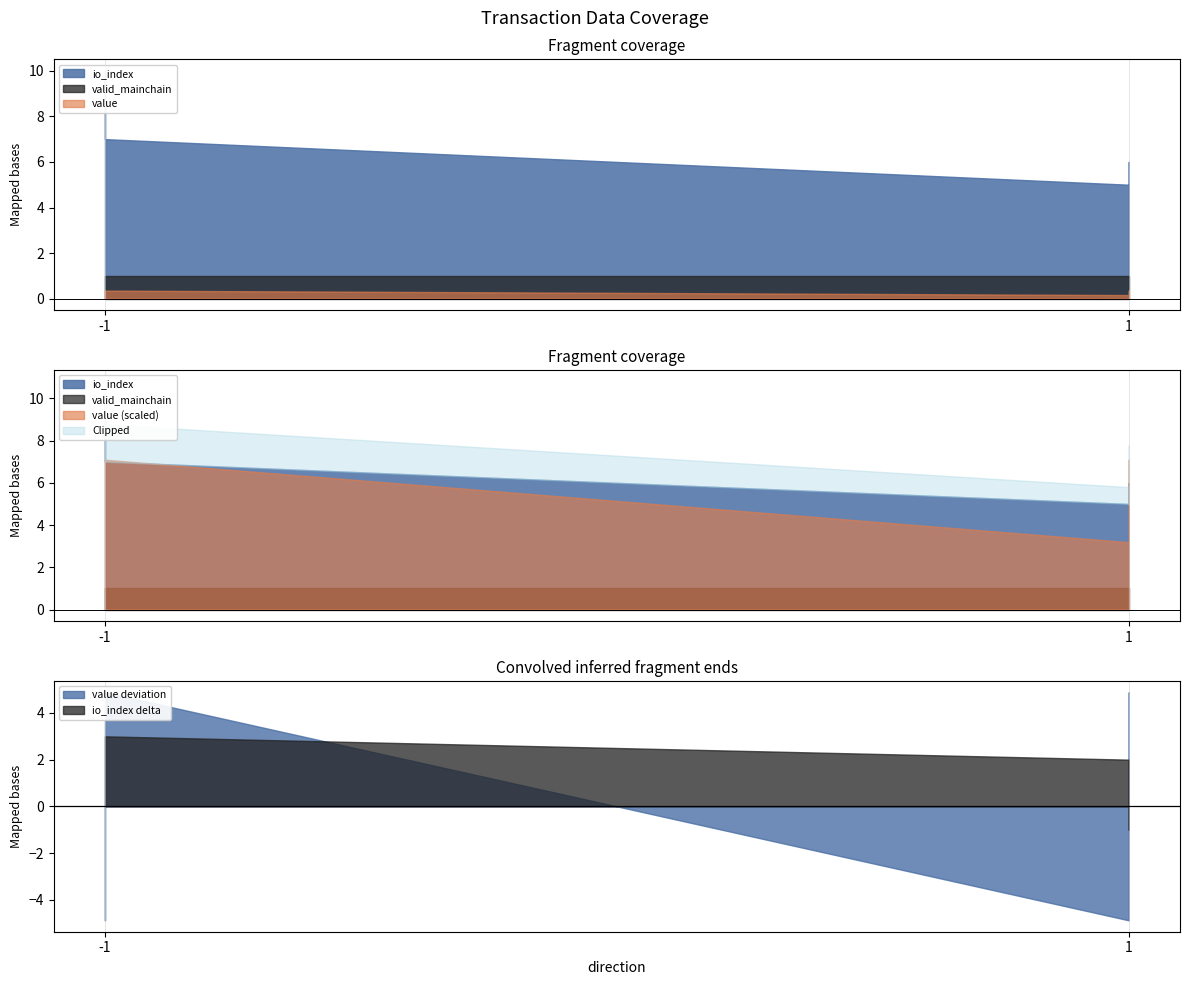

Which series changed the most between -1 and 1?

io_index